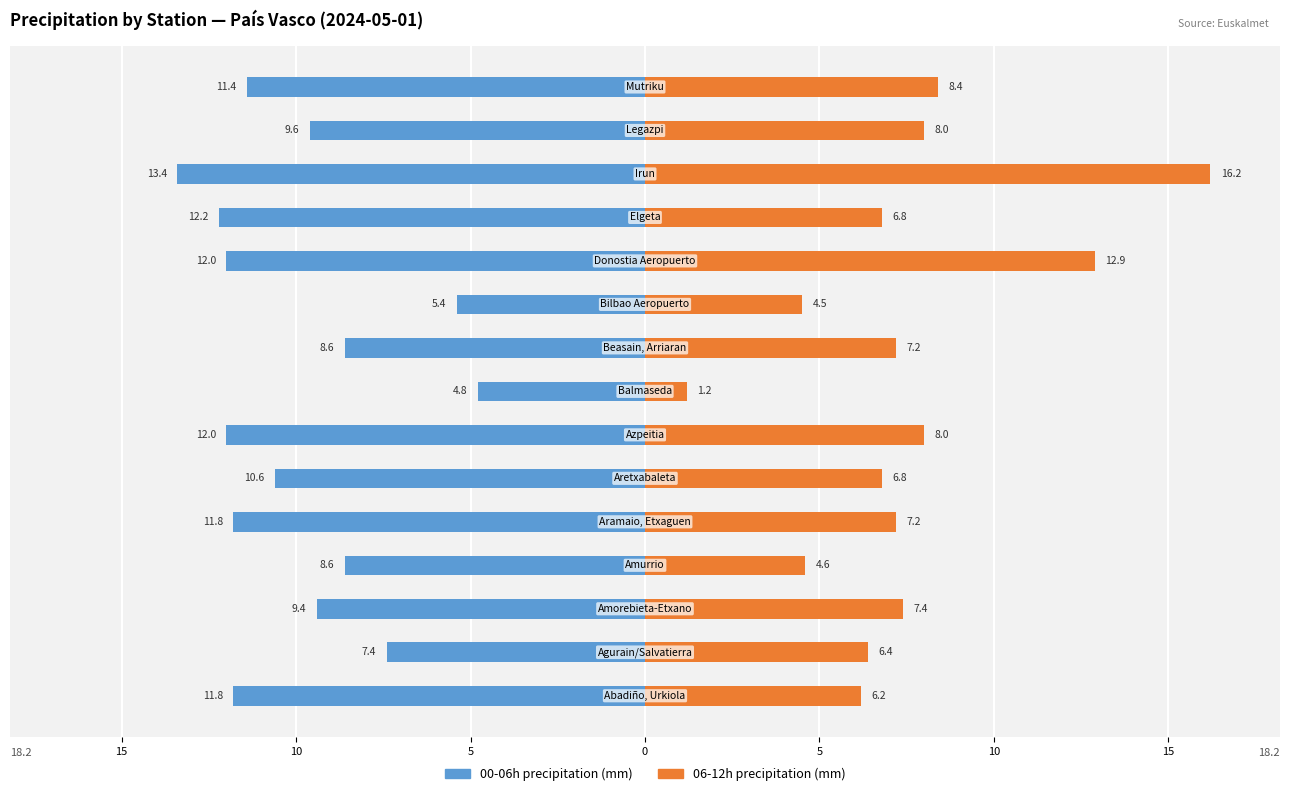

What is the sum of all 06-12h values?

111.8